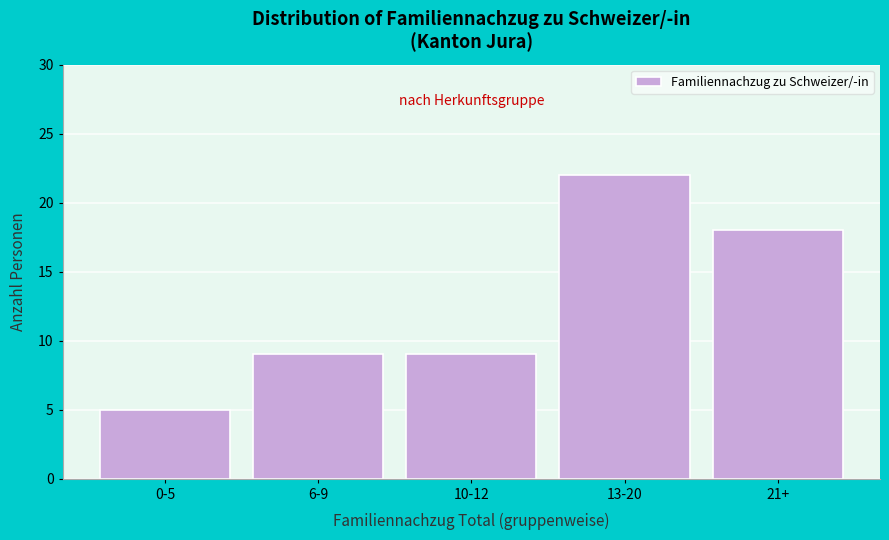

Reading left to right, extract all data points from this chart.

5	9	9	22	18